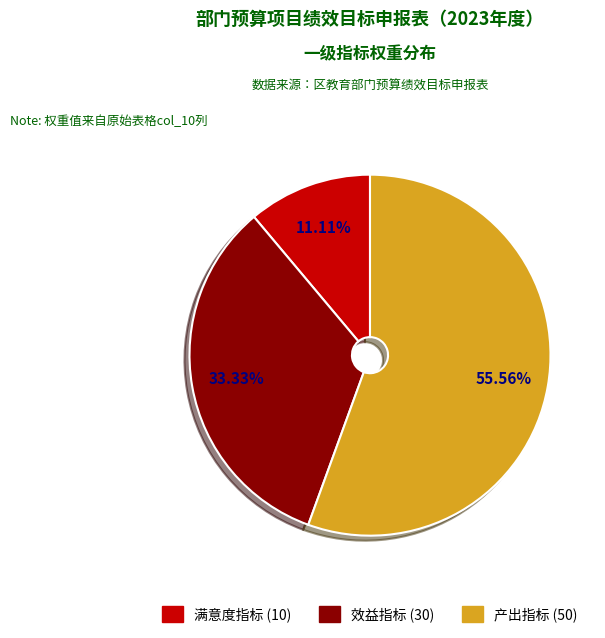

What percentage do 满意度指标 and 产出指标 together represent?

66.7%